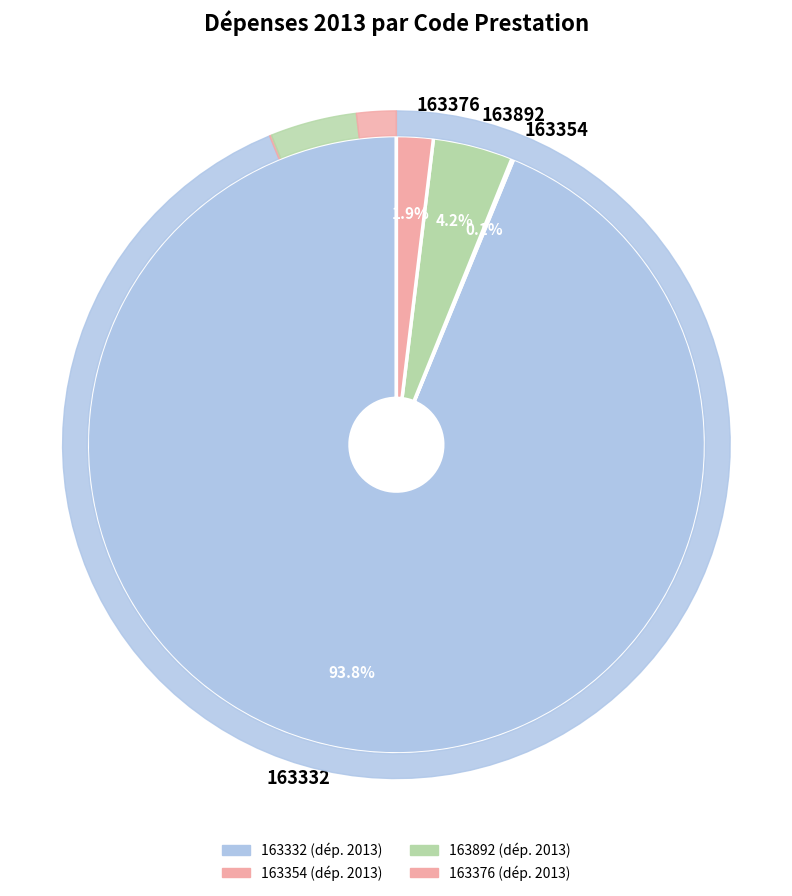

To the nearest percent, what is the difference between the 163354 and 163332 slice percentages?

94%